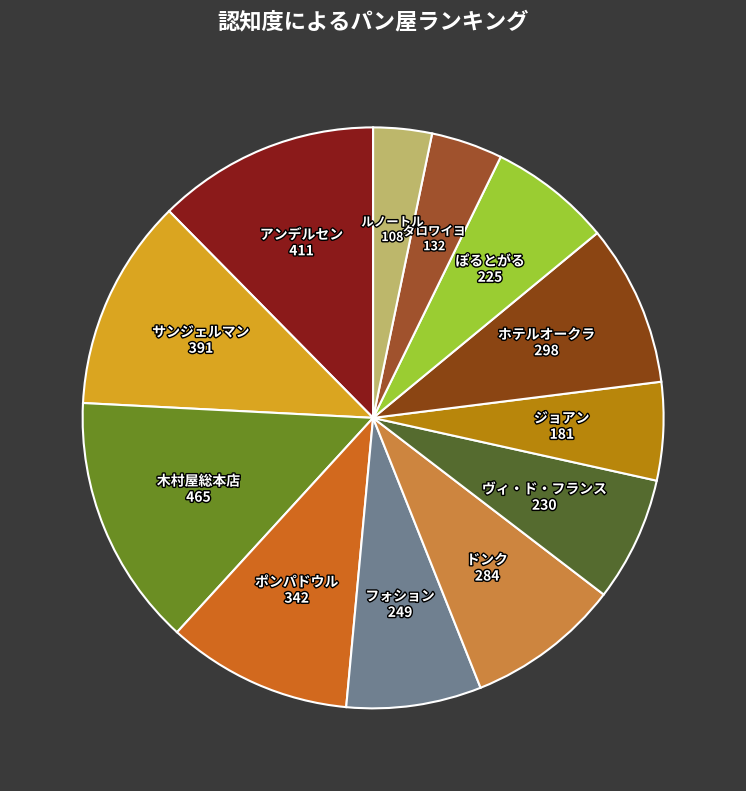

Do ジョアン and 木村屋総本店 together represent more than half of the pie?

No